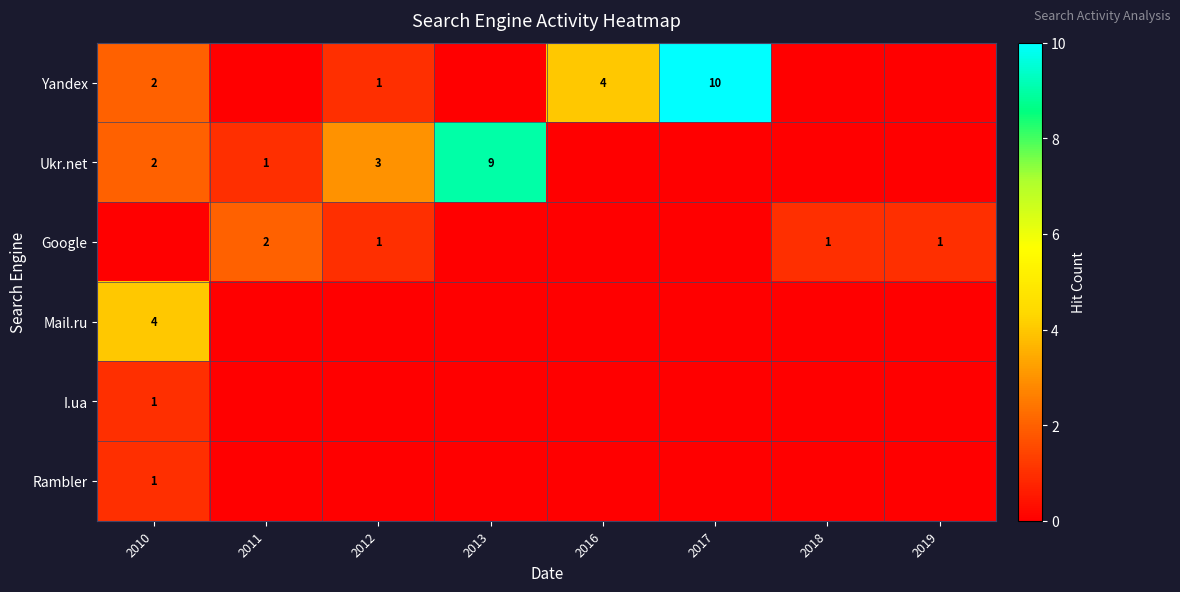

At which category is the sum across all series the highest?

2010